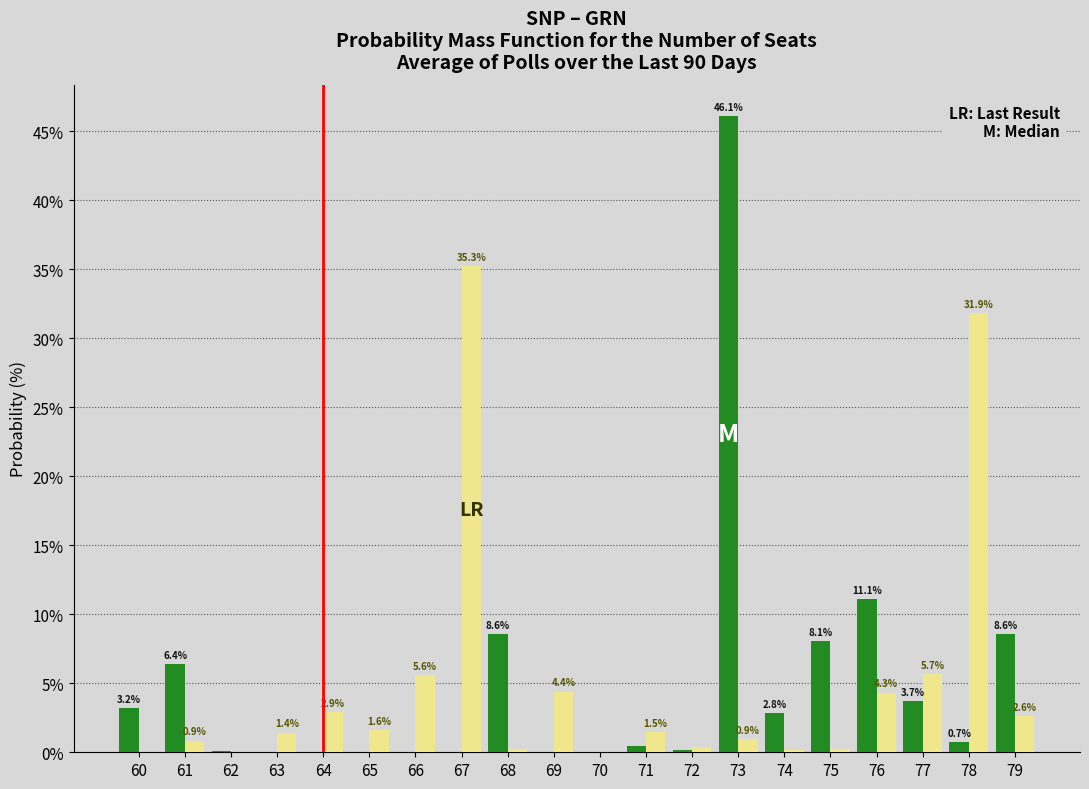

What is the maximum value shown in the chart?

46.1